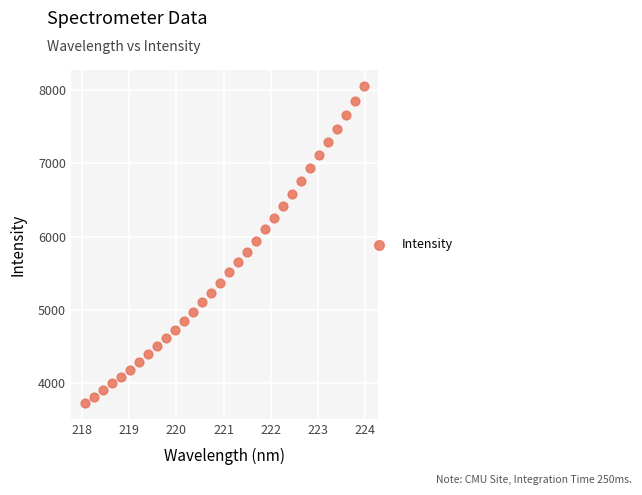

What is the range of X values (max minus min)?

5.9